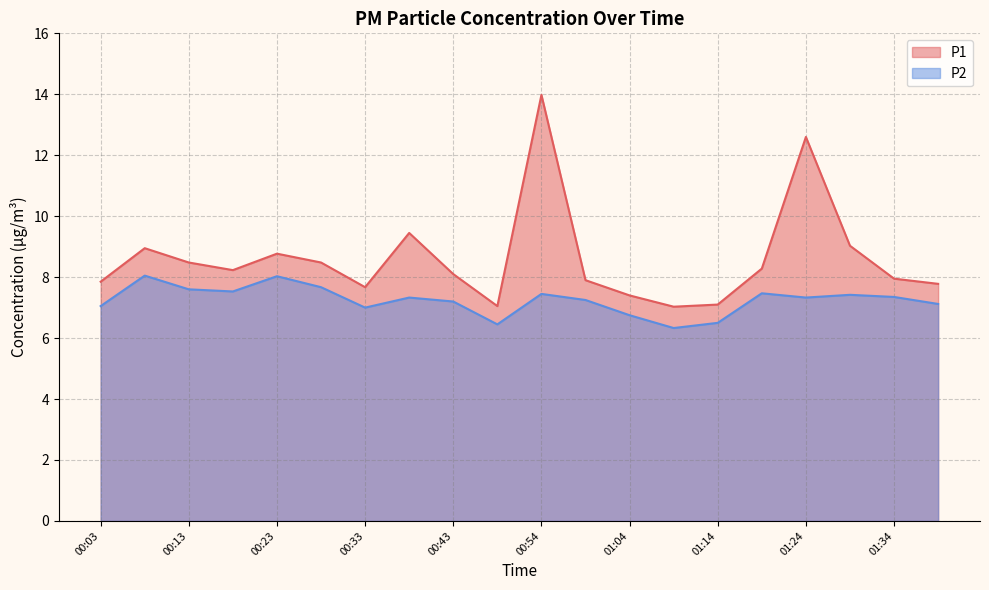

How many lines are shown in the chart?

2